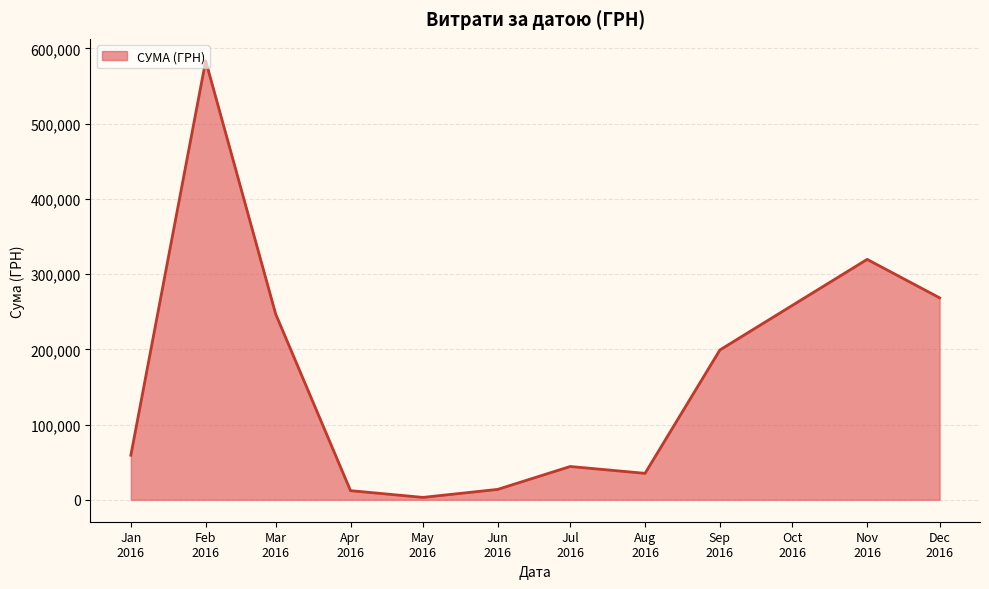

Where is the first local maximum?

Feb
2016